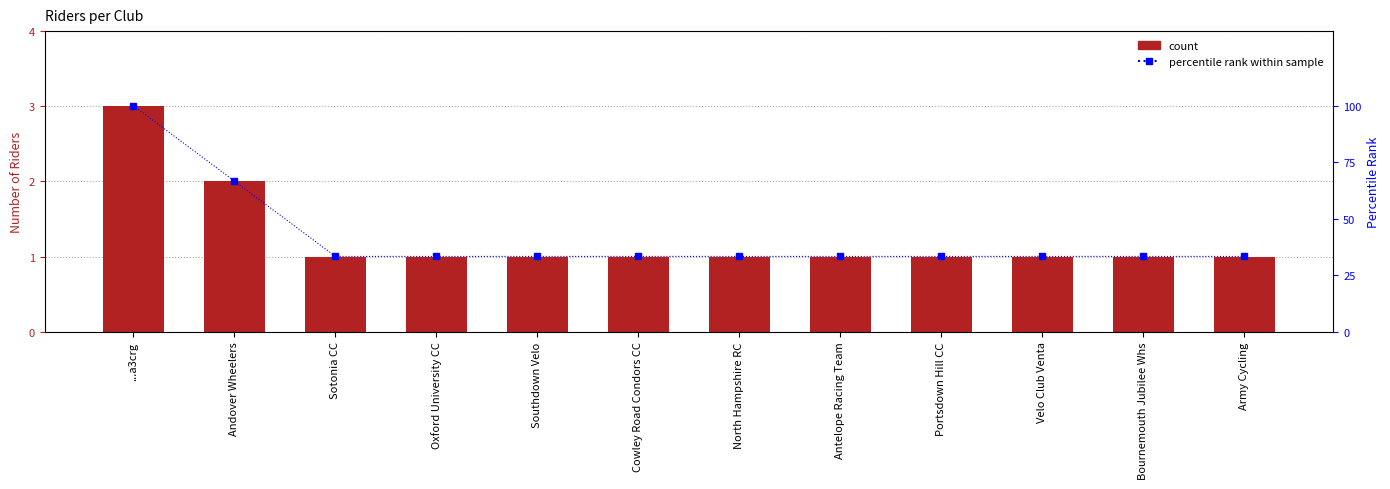

Rank the series at Antelope Racing Team from highest to lowest value.

percentile rank within sample, count